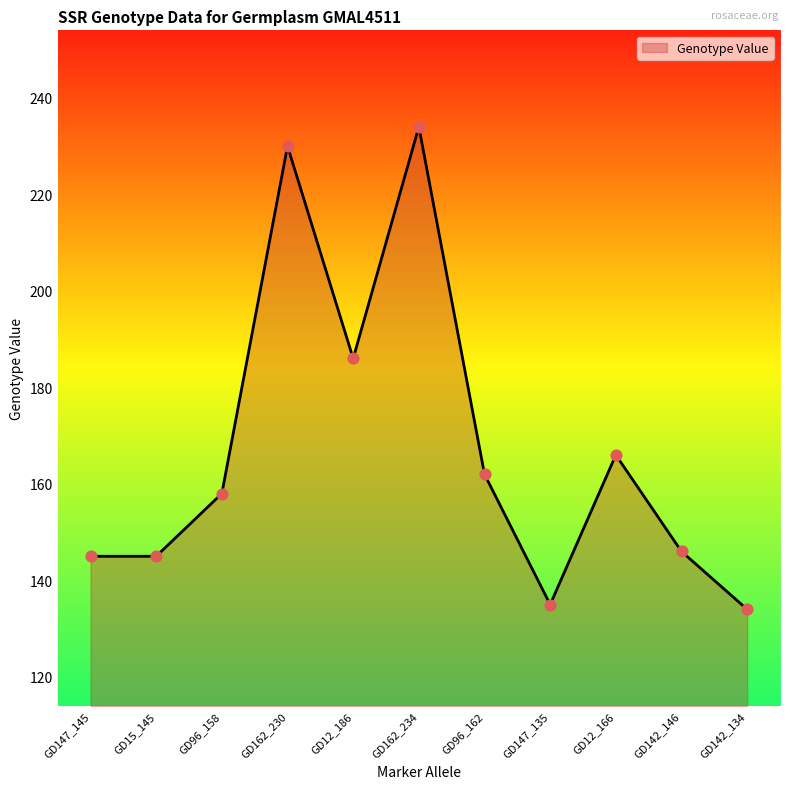

What is the ratio of the value at GD147_135 to the value at GD162_230?

0.6